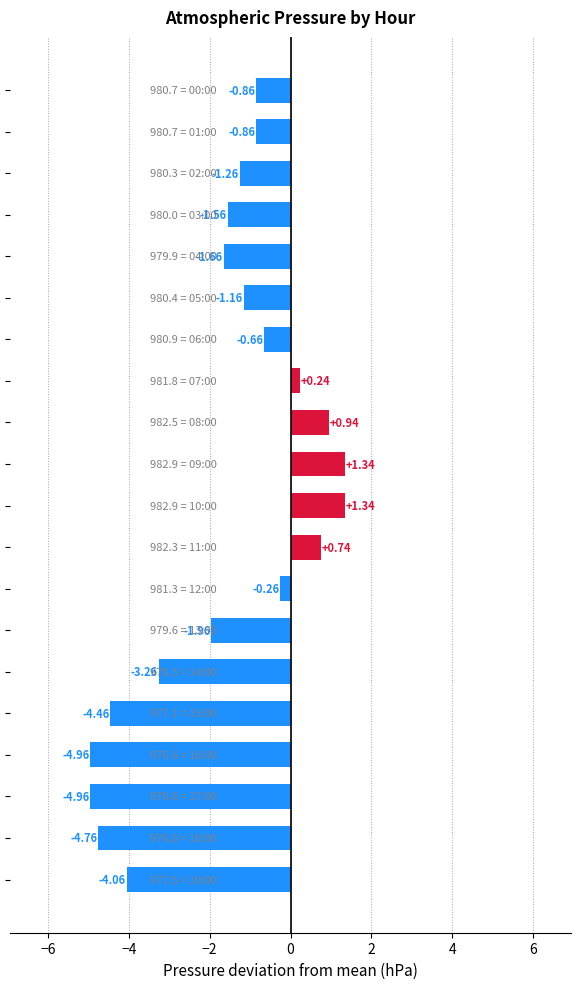

Count the number of values greater than -1.

9